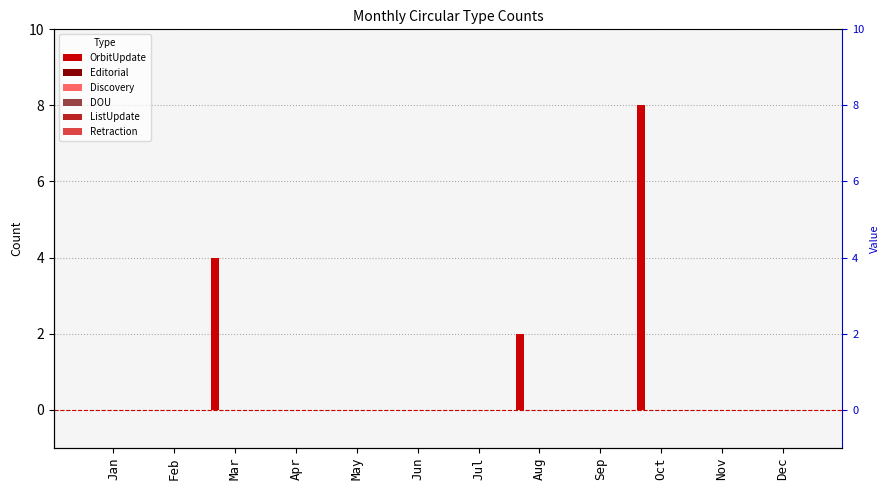

The value of OrbitUpdate at Dec is 0. True or false?

True